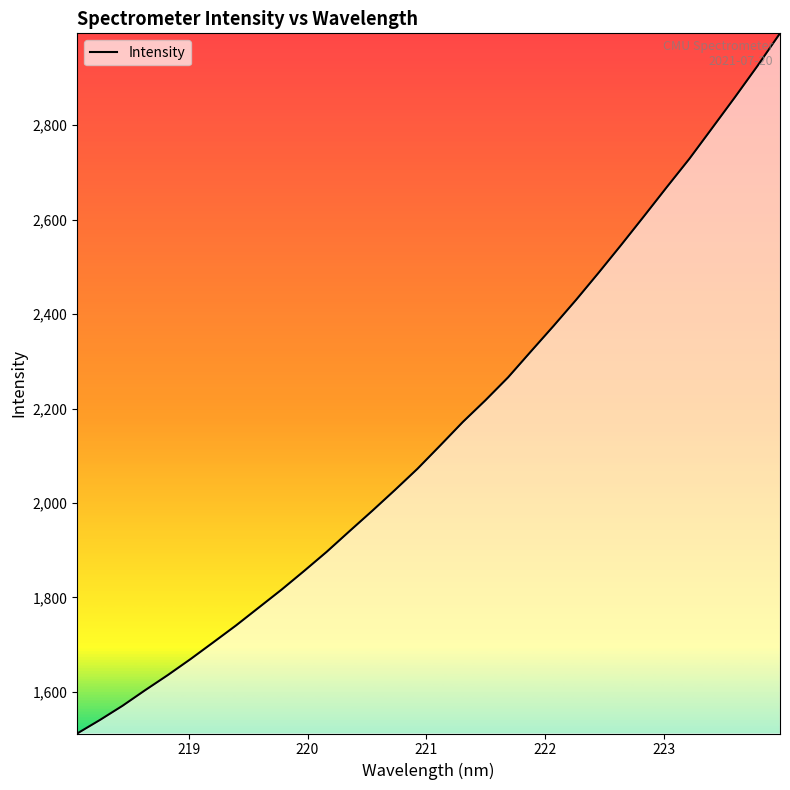

What is the greatest value displayed?

2994.6